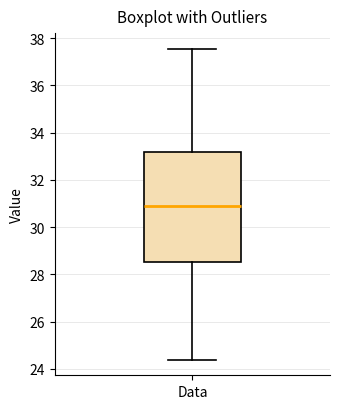

Transcribe this box plot: give where the median line is, the range the box spans, and where the two whiskers end, as read against the y-axis. The values are not printed on the chart, so give them approximately, as read against the axis.

median 30.8, box 28.6 to 33.2, whiskers 24.4 to 37.6